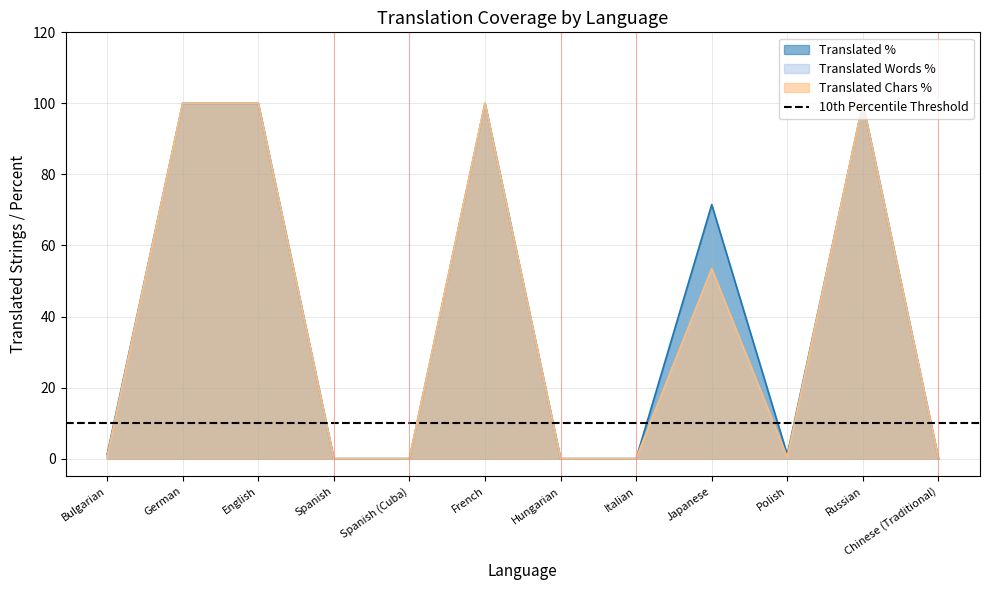

Does the chart have visible grid lines?

Yes